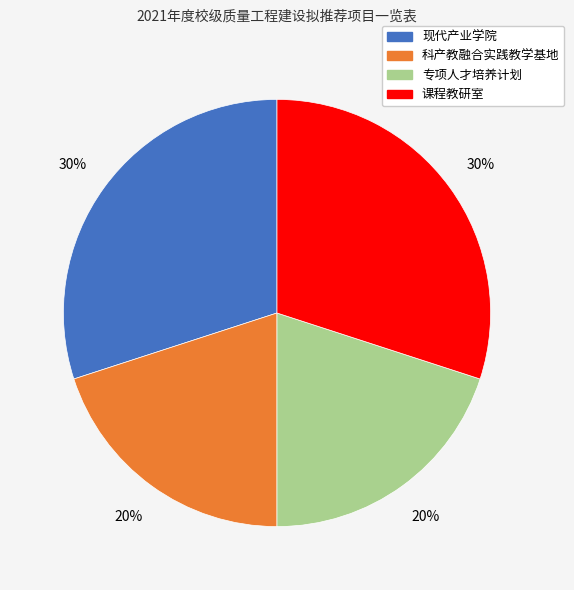

Does 现代产业学院 represent more than half of the total?

No